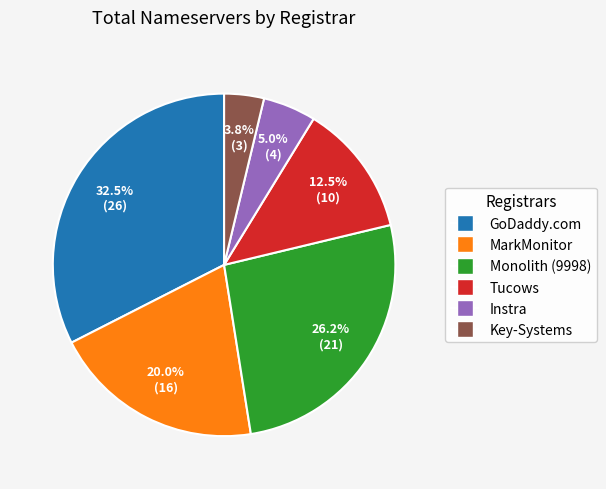

Is there any slice that represents more than half of the pie?

No